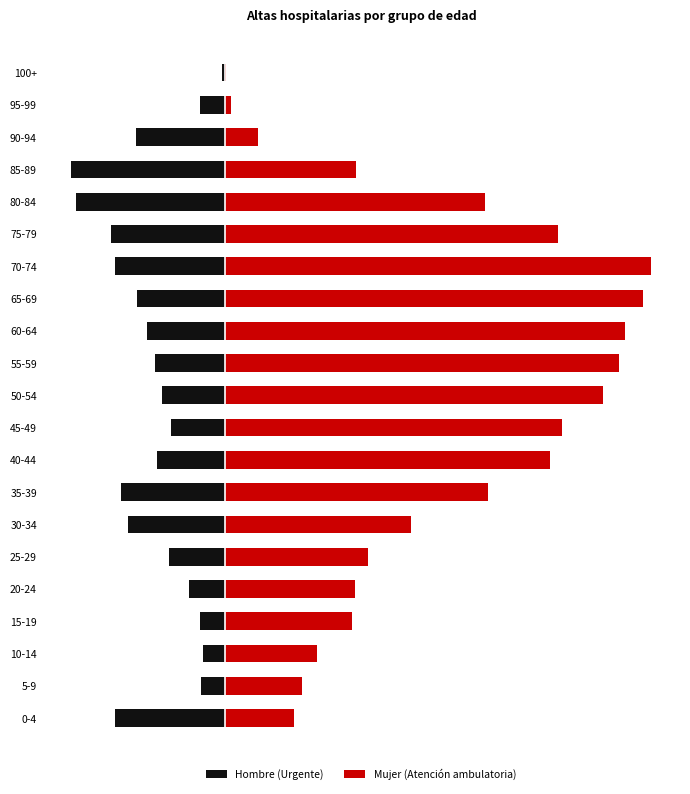

List the series in order of their peak value, lowest first.

Hombre (Urgente), Mujer (Atención ambulatoria)